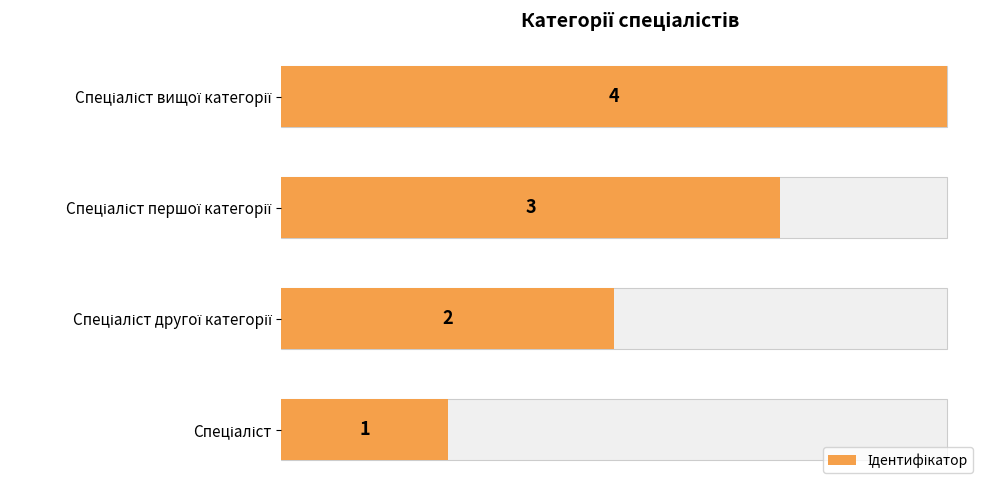

How many data points are above 3?

1